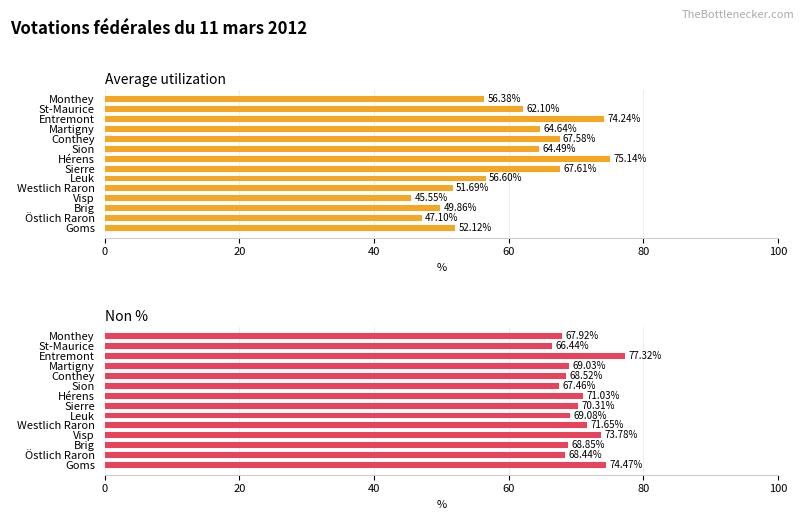

Does the chart contain stacked bars?

No